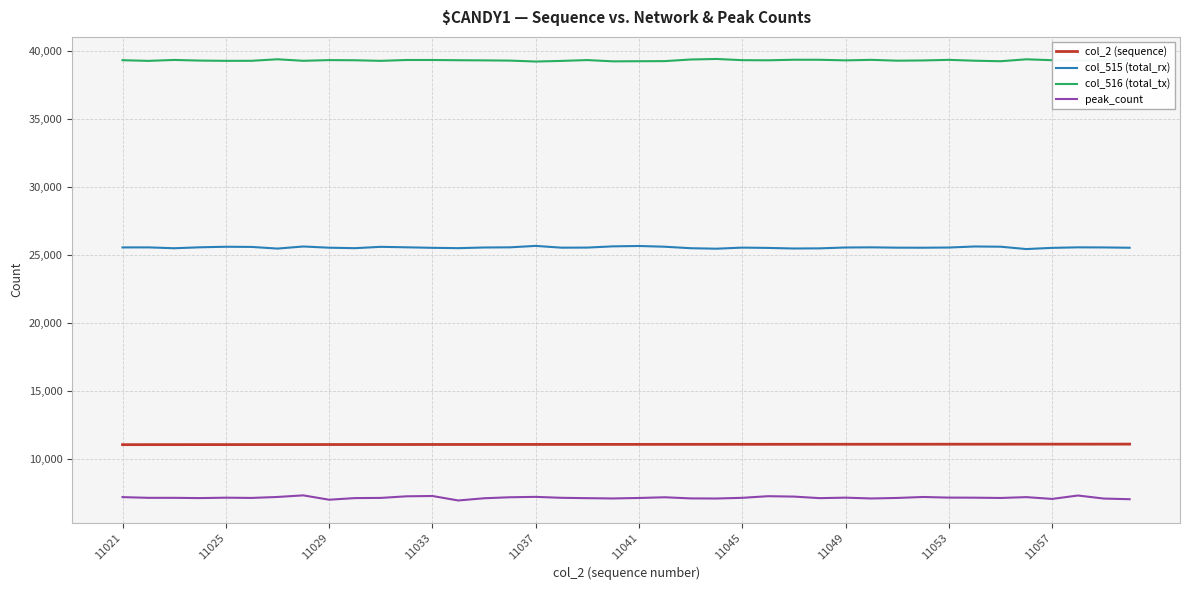

Which series has the largest range (max minus min)?

peak_count